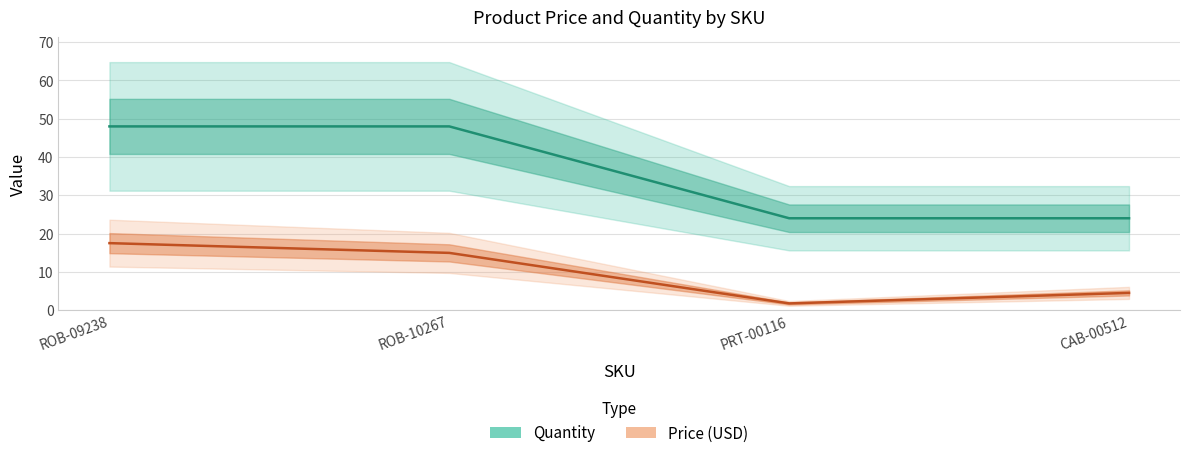

What is the lowest value of the Price (USD) series?

1.8